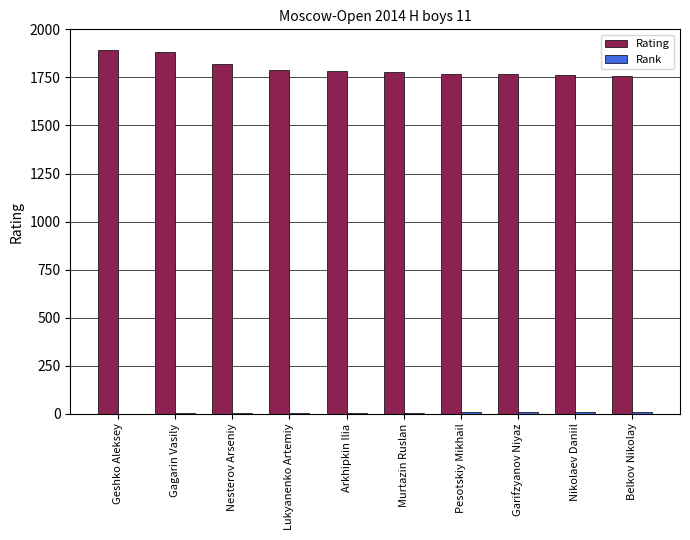

What is the sum of all Rating values?

18005